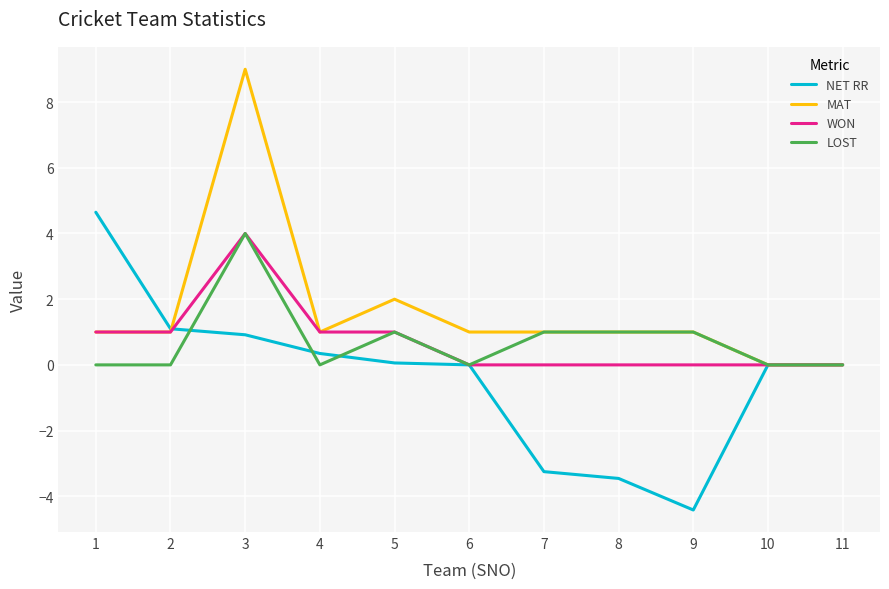

Between 3 and 4, which series saw the biggest shift?

MAT